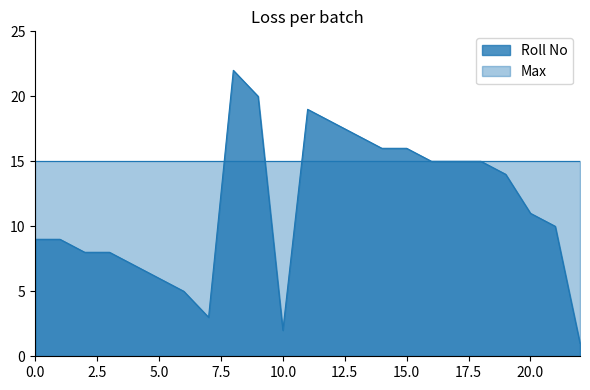

Count the number of values greater than 11.

11